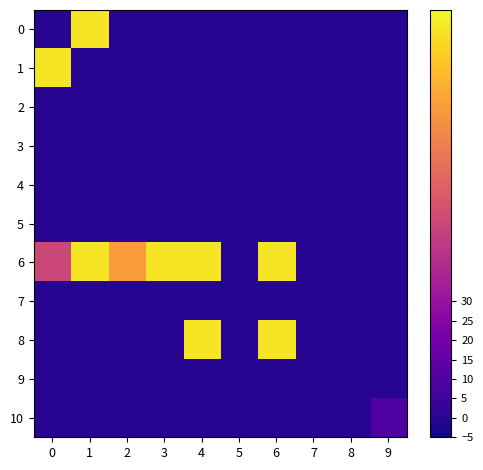

Reading left to right, list all the values displayed in this chart.

0: 0=0	1=100	2=0	3=0	4=0	5=0	6=0	7=0	8=0	9=0
1: 0=100	1=0	2=0	3=0	4=0	5=0	6=0	7=0	8=0	9=0
2: 0=0	1=0	2=0	3=0	4=0	5=0	6=0	7=0	8=0	9=0
3: 0=0	1=0	2=0	3=0	4=0	5=0	6=0	7=0	8=0	9=0
4: 0=0	1=0	2=0	3=0	4=0	5=0	6=0	7=0	8=0	9=0
5: 0=0	1=0	2=0	3=0	4=0	5=0	6=0	7=0	8=0	9=0
6: 0=50	1=100	2=80	3=100	4=100	5=0	6=100	7=0	8=0	9=0
7: 0=0	1=0	2=0	3=0	4=0	5=0	6=0	7=0	8=0	9=0
8: 0=0	1=0	2=0	3=0	4=100	5=0	6=100	7=0	8=0	9=0
9: 0=0	1=0	2=0	3=0	4=0	5=0	6=0	7=0	8=0	9=0
10: 0=0	1=0	2=0	3=0	4=0	5=0	6=0	7=0	8=0	9=10